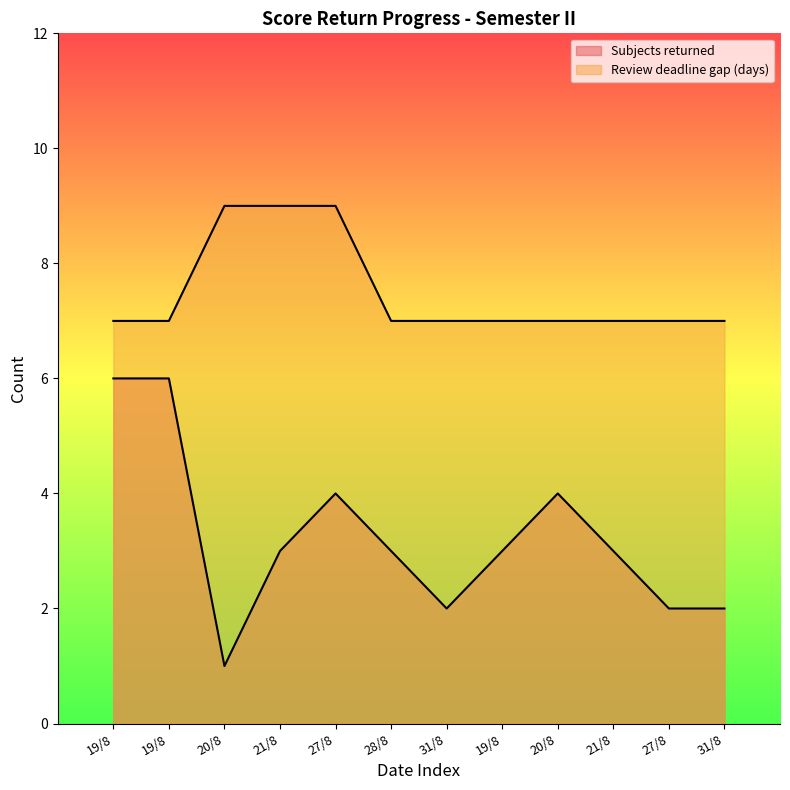

What is the difference between the second highest and second lowest values in the Review deadline gap (days) series?

2